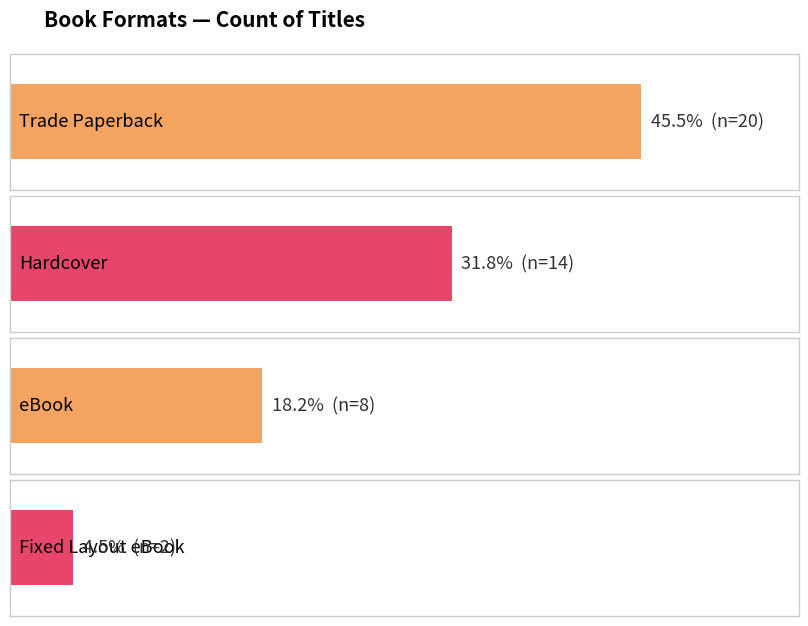

Reading left to right, what are all the values shown in this chart?

Trade Paperback=20	Hardcover=14	eBook=8	Fixed Layout eBook=2